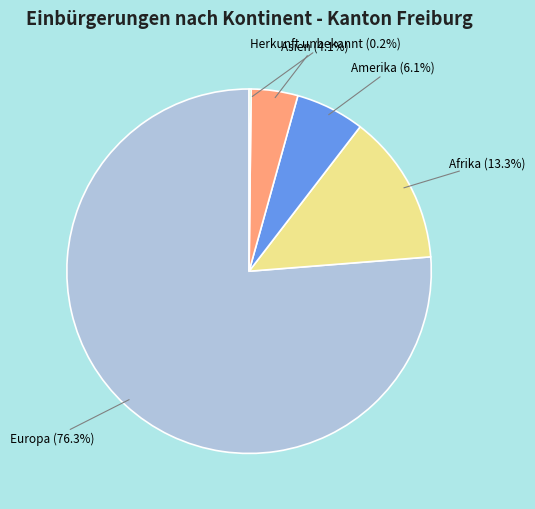

Between Asien and Europa, which is larger?

Europa